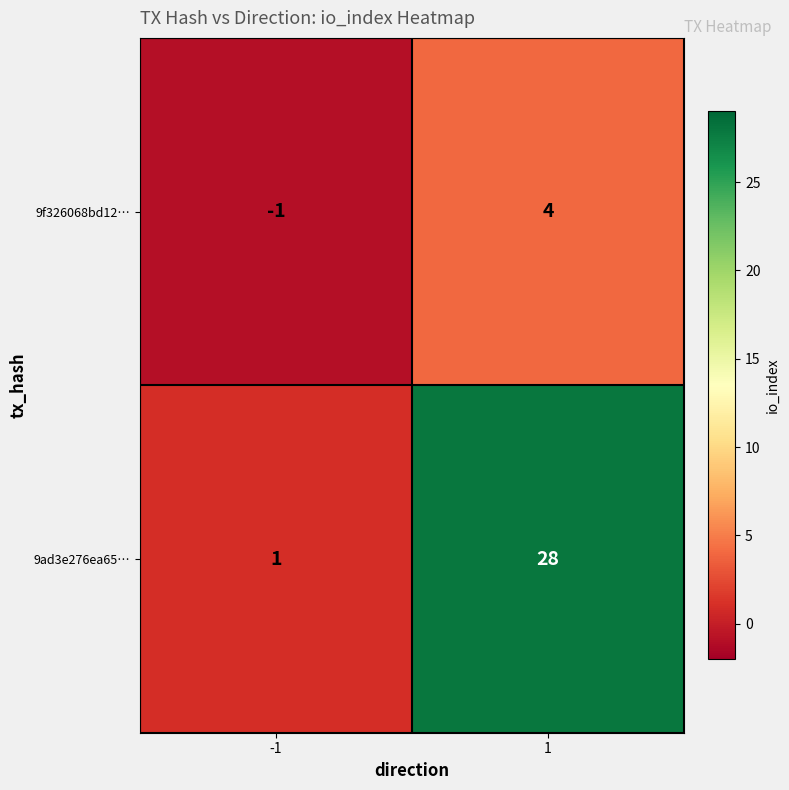

What value does the 9ad3e276ea65… series have at 1?

28